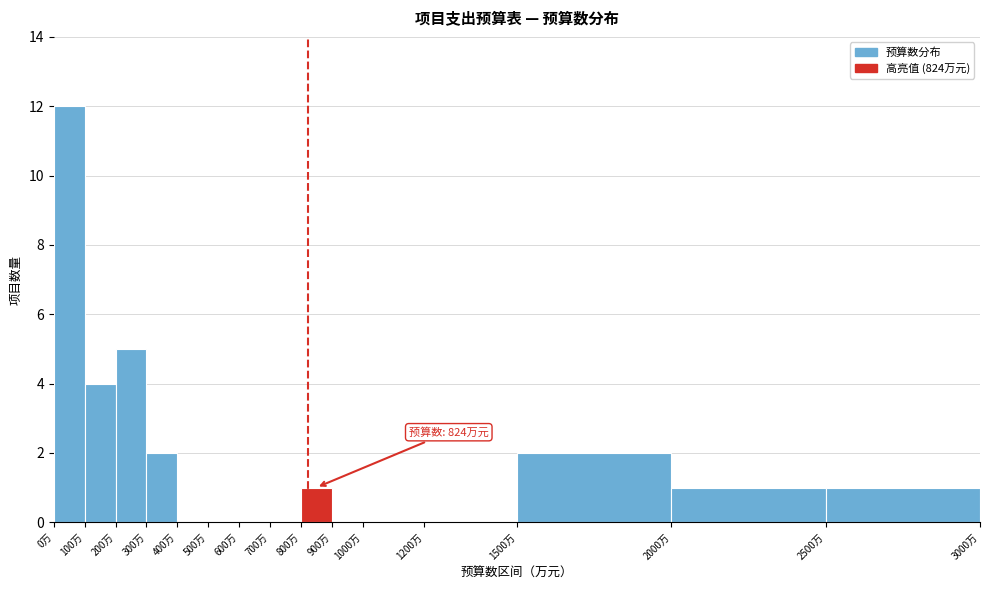

Which range on the x-axis has the tallest bar?

0 to 100